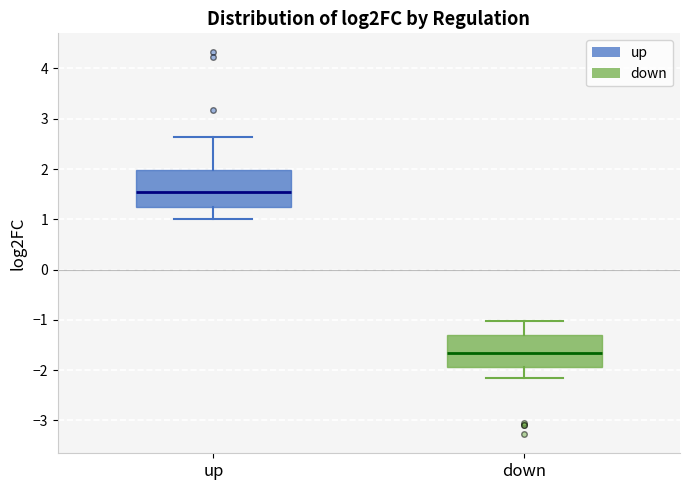

Which box's median line is the highest?

up